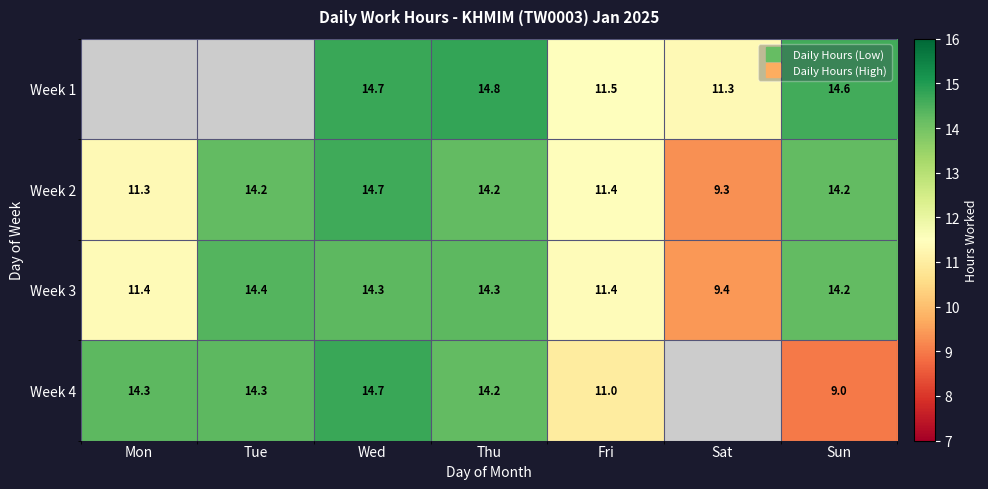

At which label is Week 4 closest to 11?

Fri